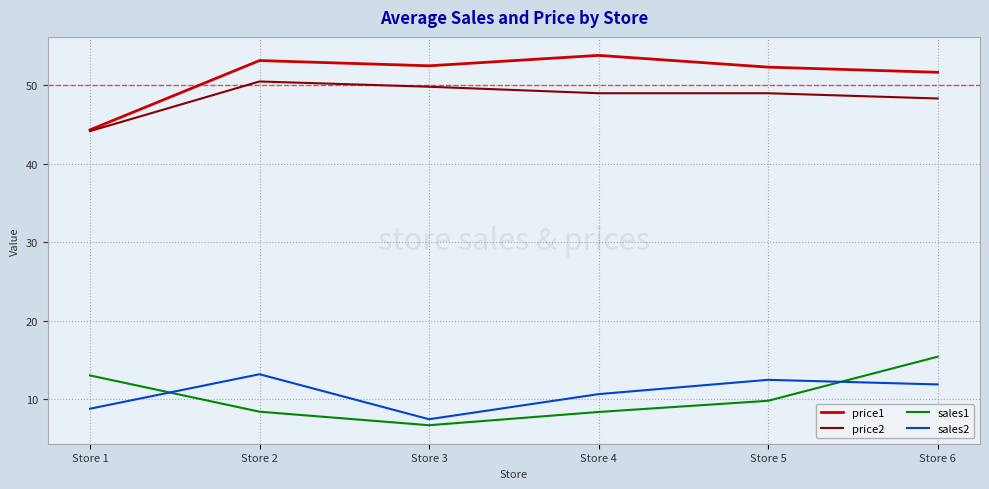

What is the smallest value displayed?

6.6